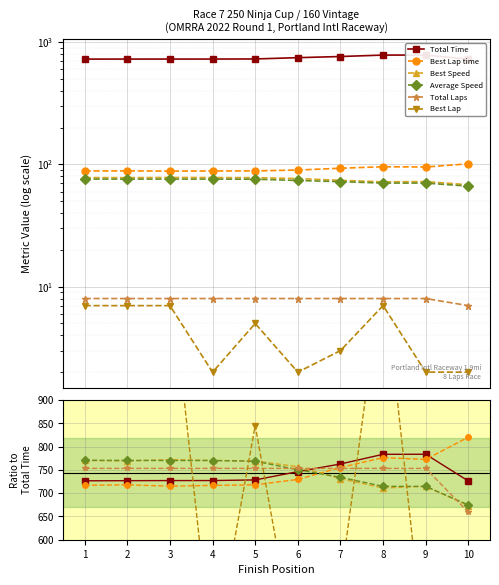

How many data points in Best Lap are less than 845?

5